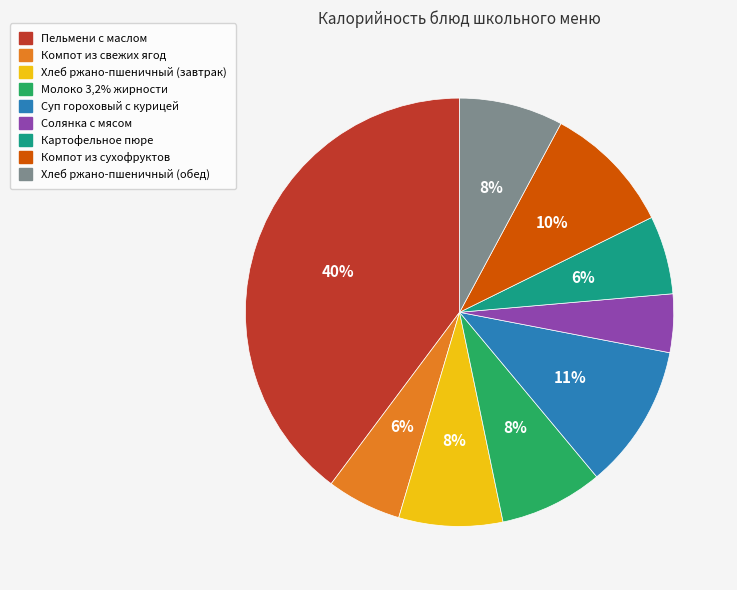

To the nearest percent, what portion does Хлеб ржано-пшеничный (обед) represent?

8%